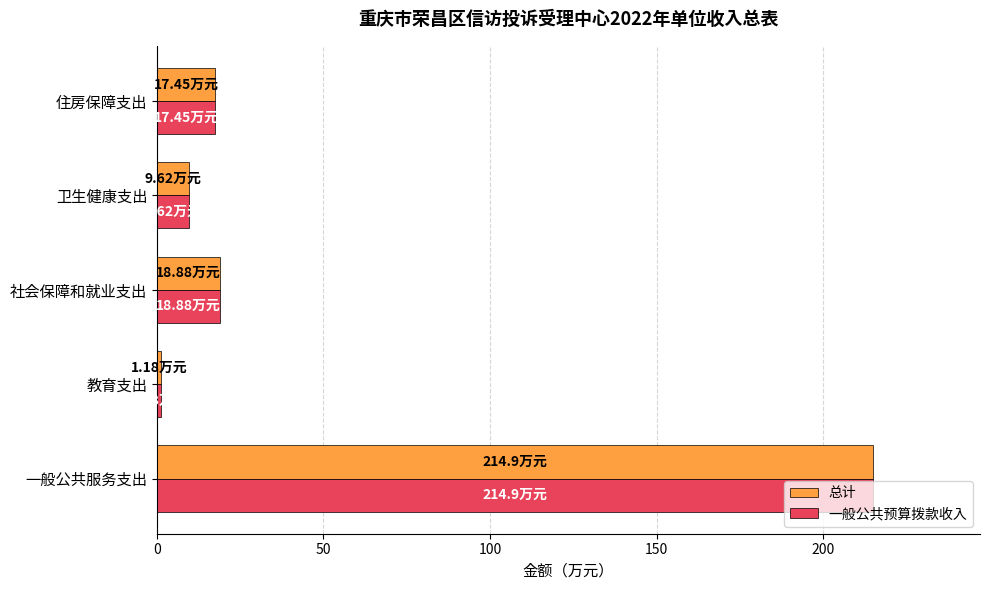

At which label does 一般公共预算拨款收入 reach its minimum?

教育支出